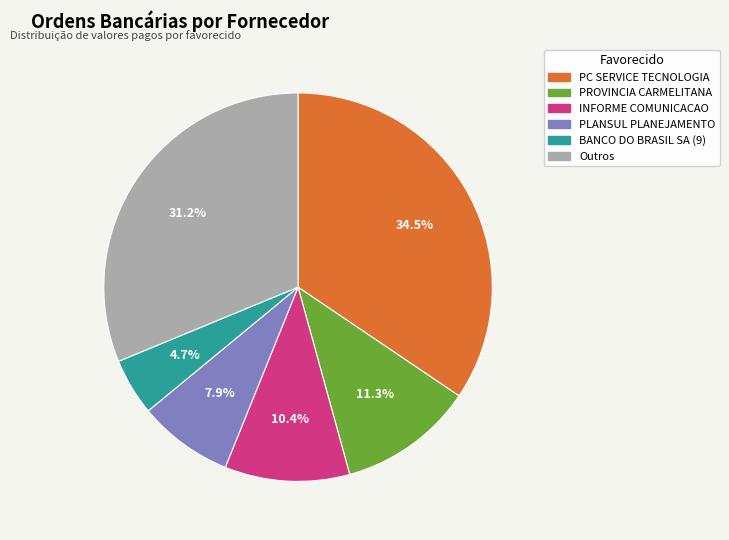

Is there any slice that represents more than half of the pie?

No